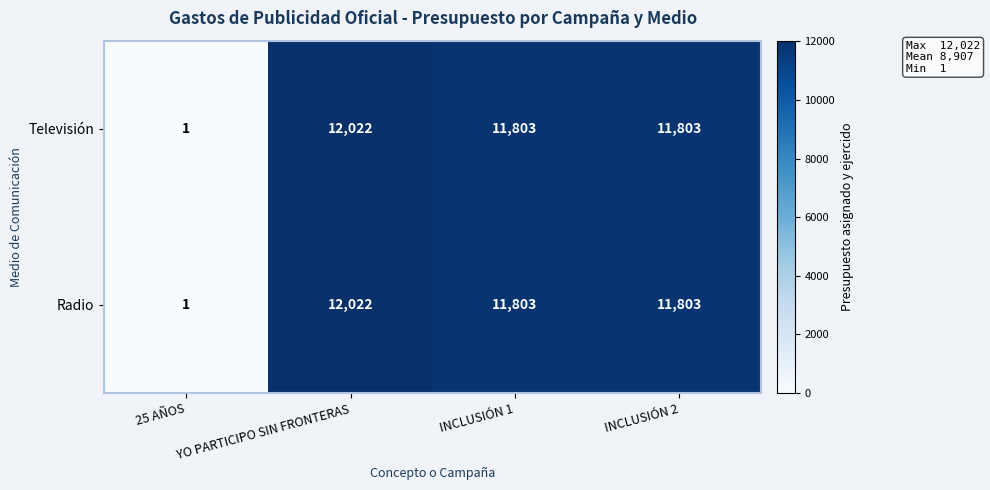

How many categories are shown in the chart?

4